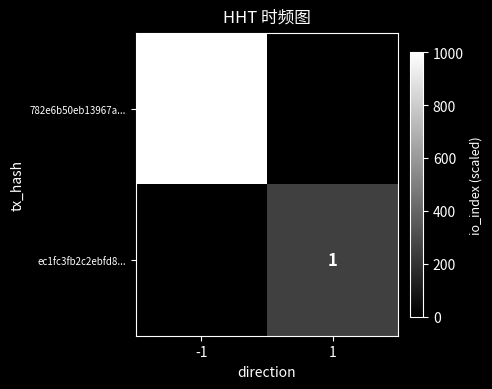

True or false: 782e6b50eb13967a... has a value of 4 at -1.

True